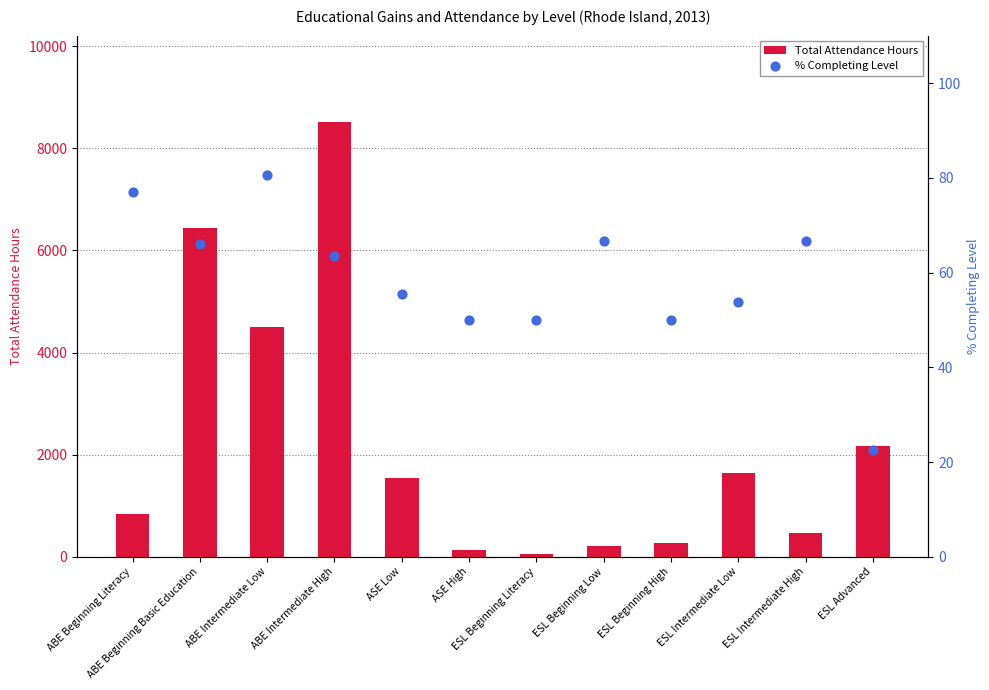

Which series reaches the minimum Y coordinate?

% Completing Level